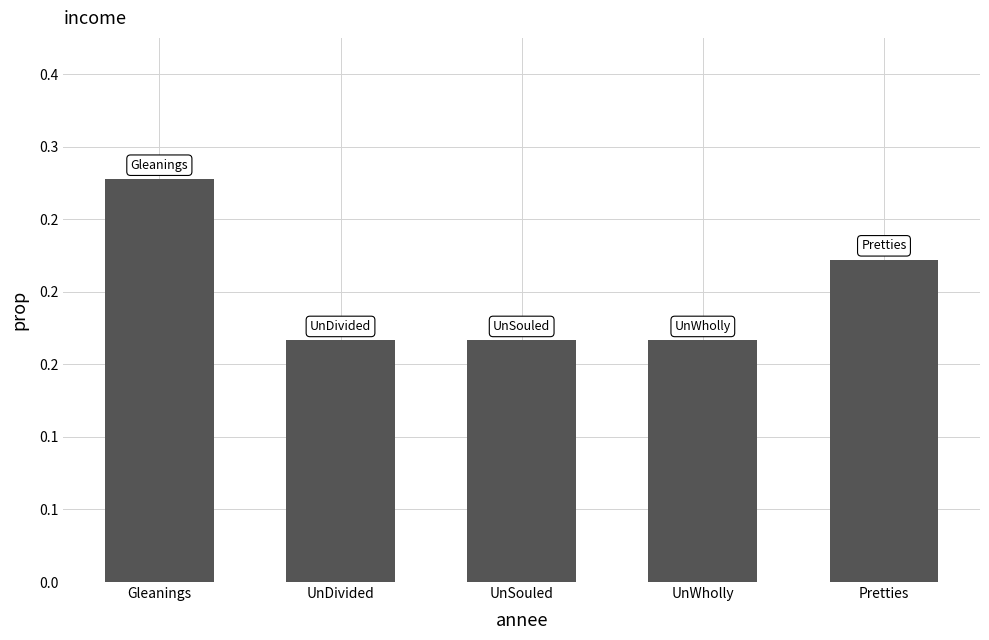

Is it true that the value at Pretties is 0.3?

False